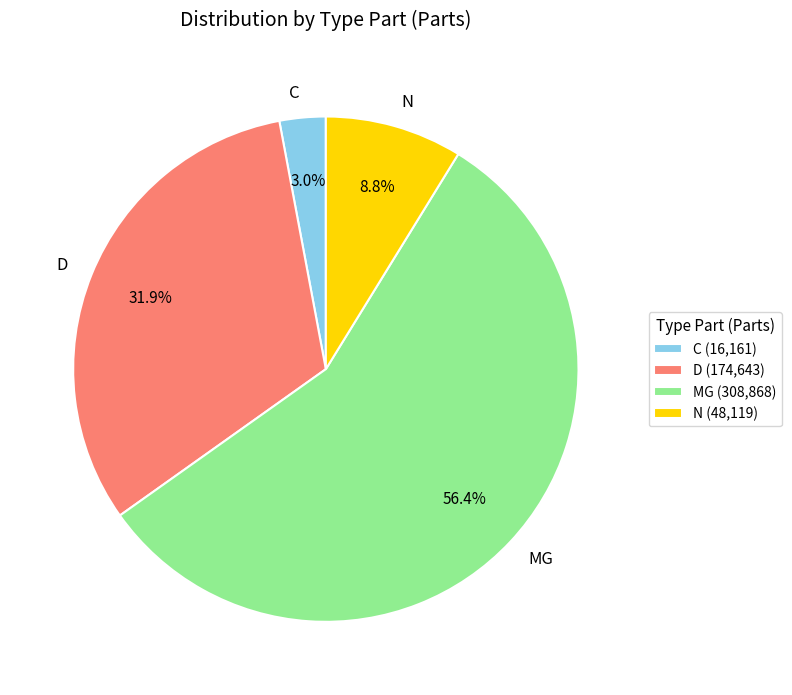

True or false: MG accounts for 46% of the total.

False